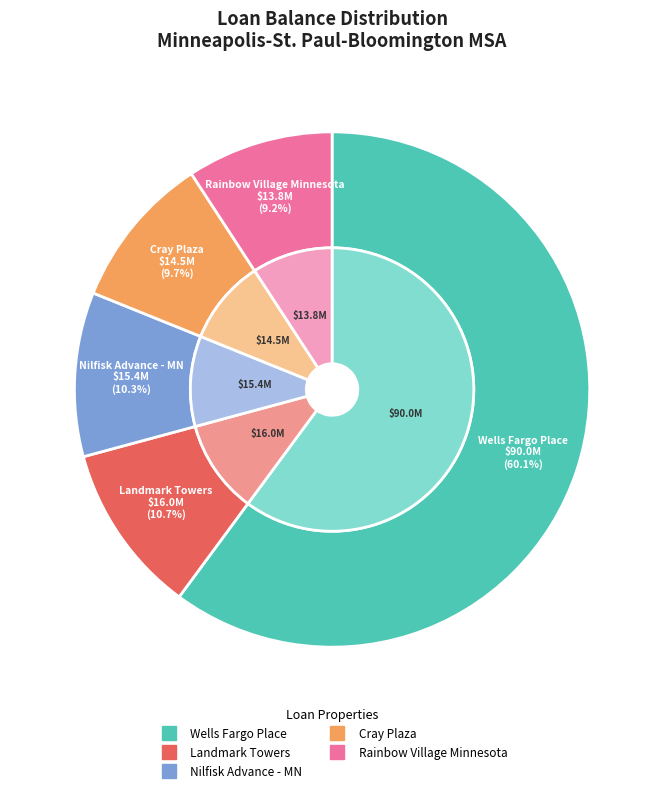

Does Wells Fargo Place represent more than half of the total?

Yes